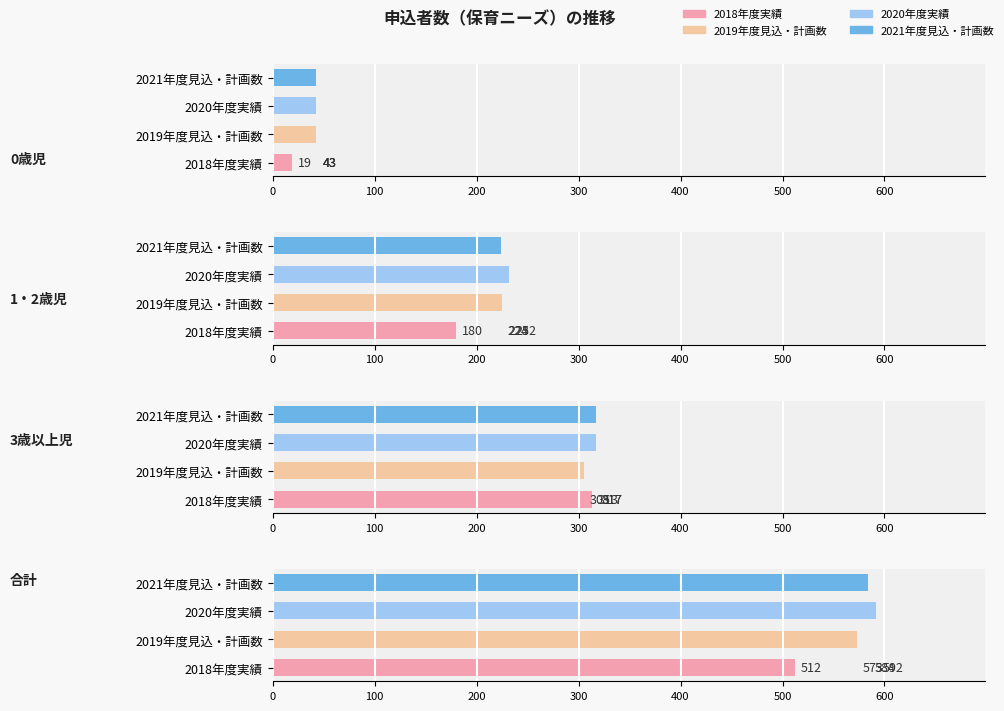

What position from the left is 1・2歳児?

2